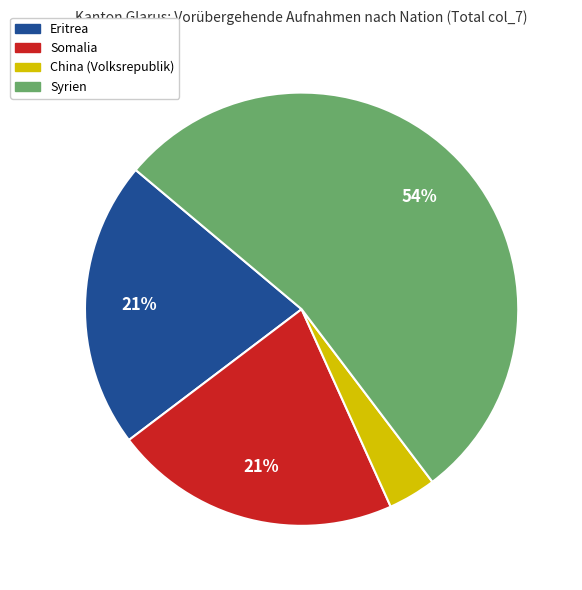

To the nearest percent, what percentage of the pie is Somalia?

21%